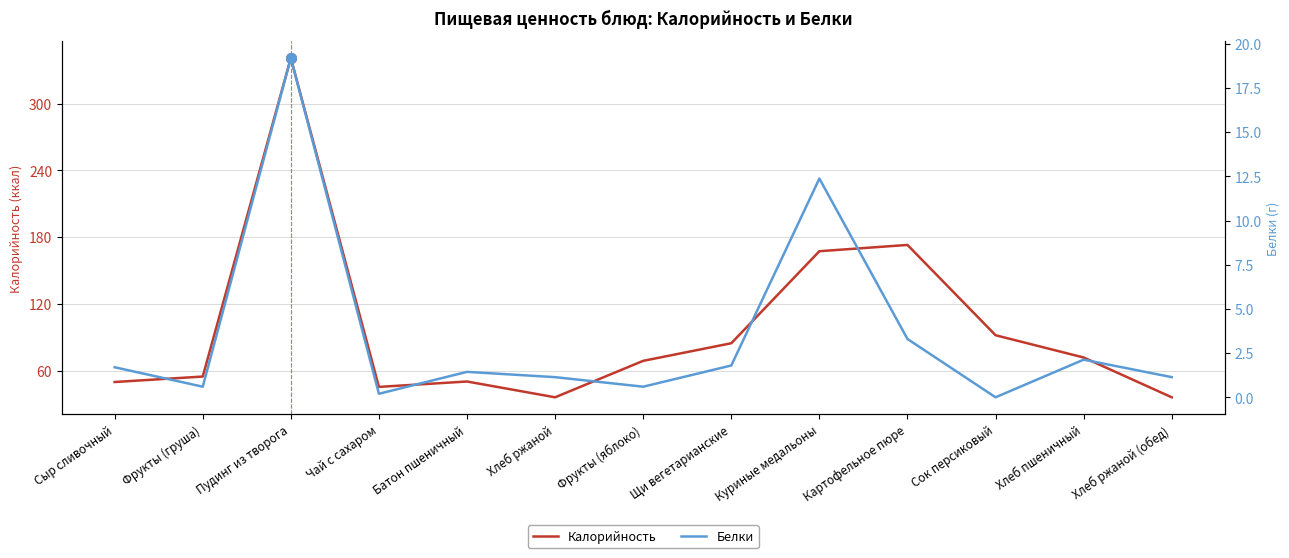

What position from the left is Хлеб пшеничный?

12